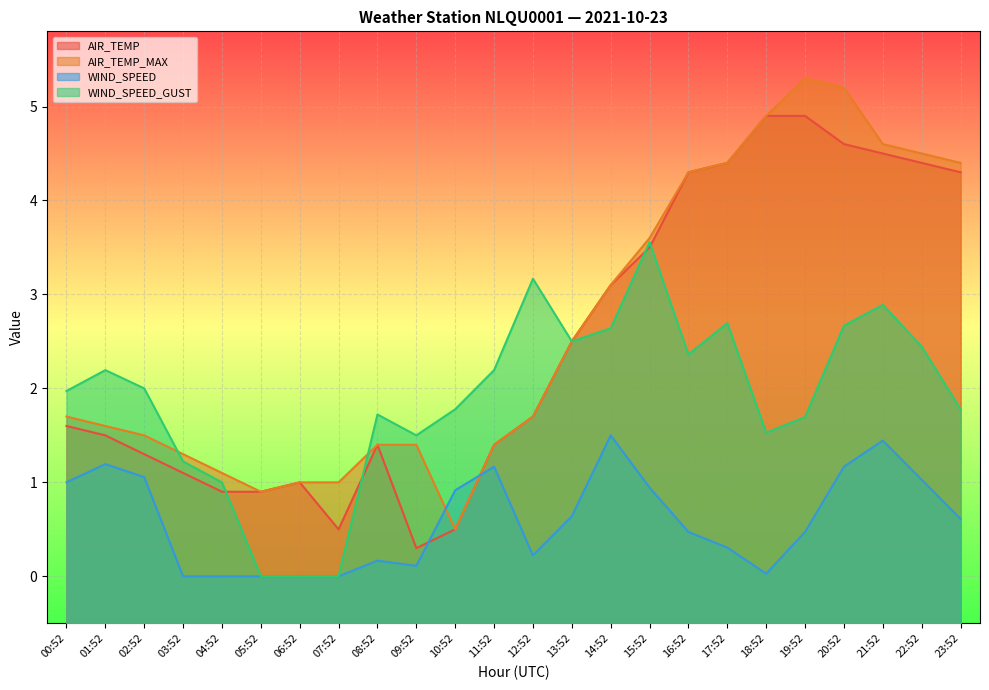

Which series ends up on top after the final intersection of WIND_SPEED_GUST and AIR_TEMP?

AIR_TEMP